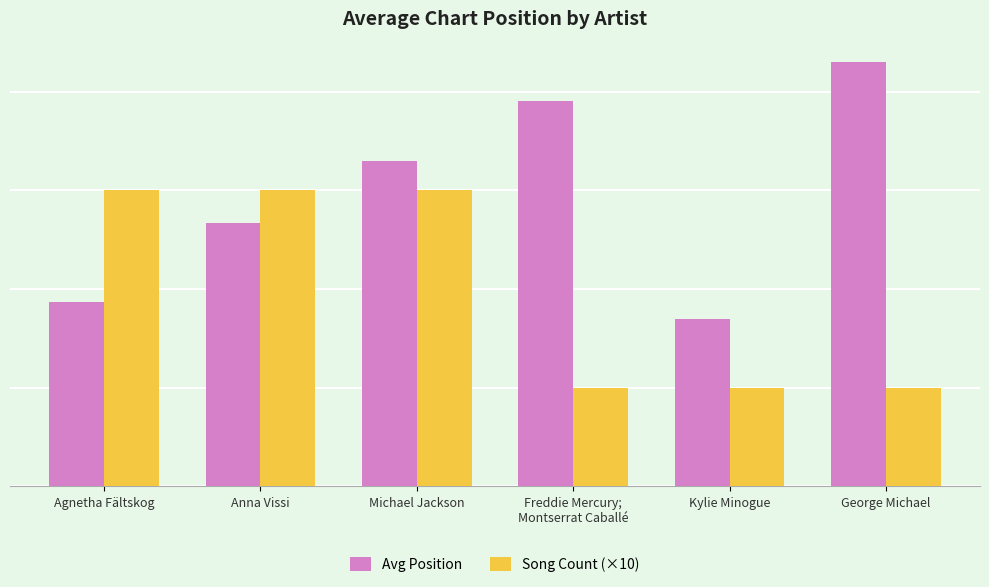

At which label does Avg Position reach its peak?

George Michael